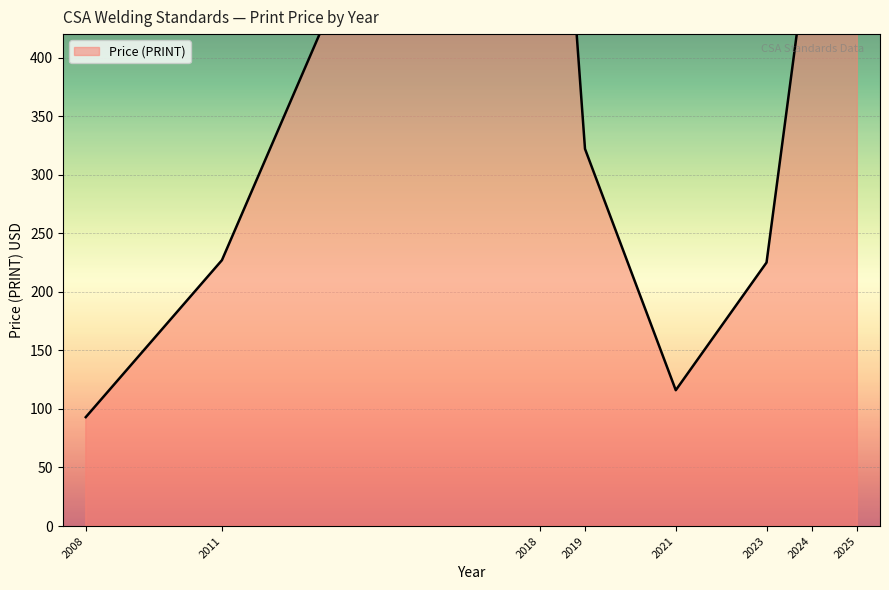

At which category does the data reach its first local valley?

2021